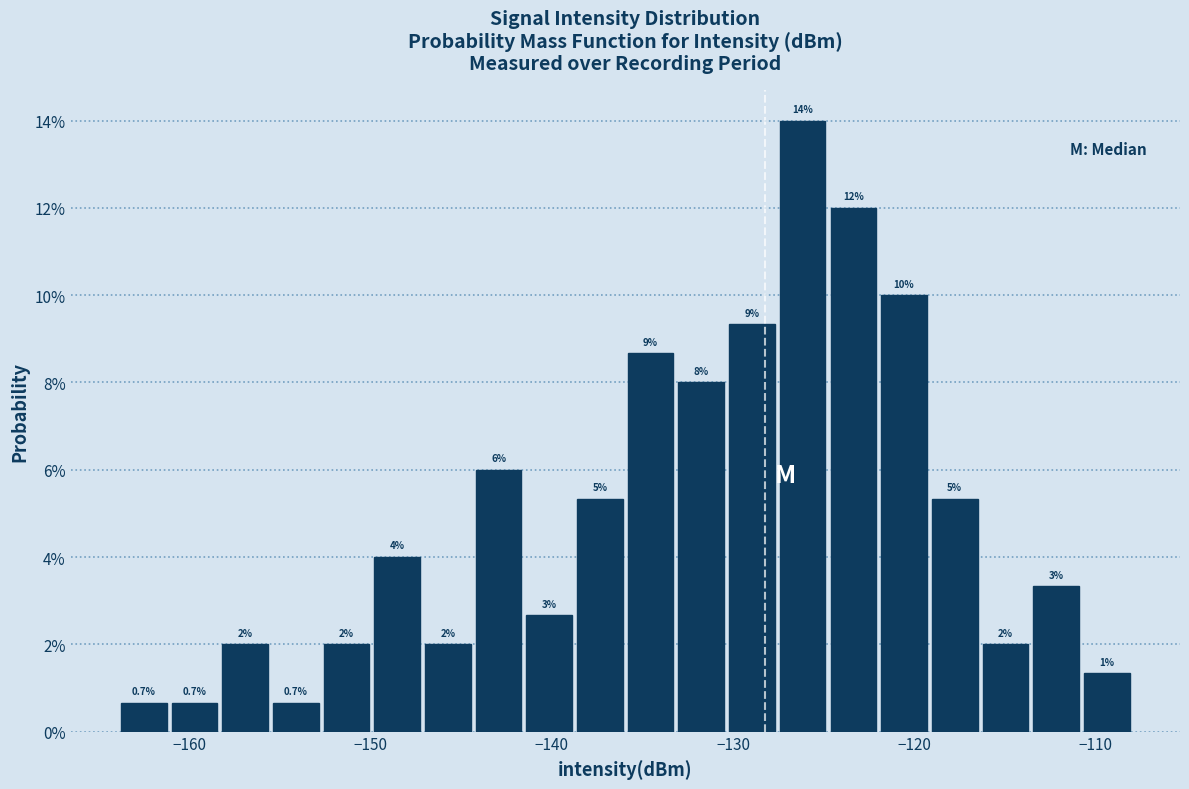

Read against the x-axis, roughly where is the centre of the tallest bar?

-126